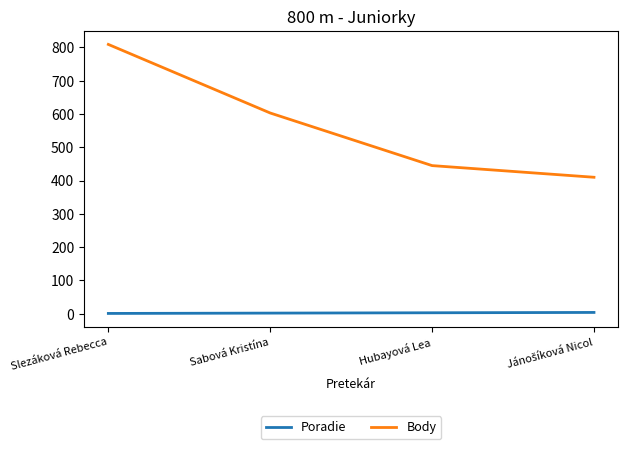

What is the sum of all Body values?

2267